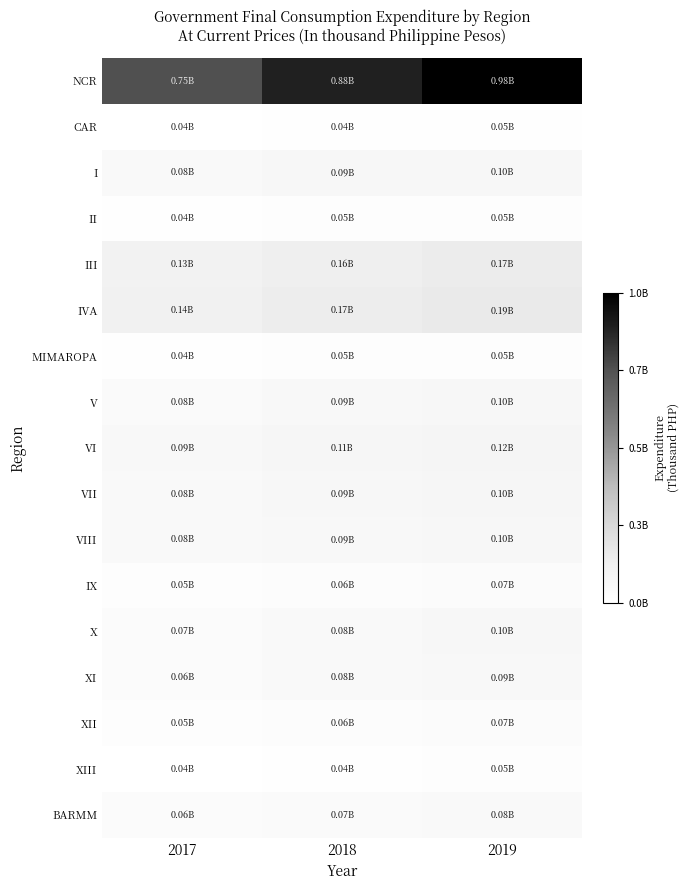

What is the total value across all series at 2017?

1874770250.1